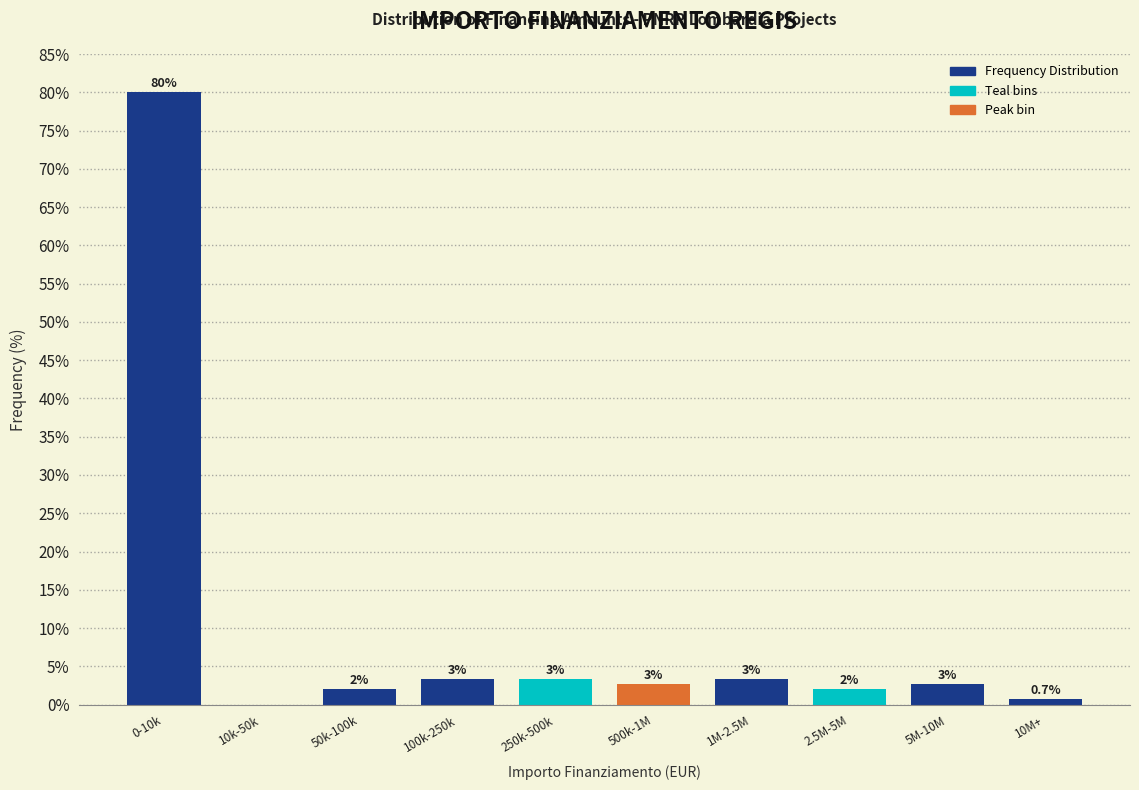

Are the bars horizontal?

No